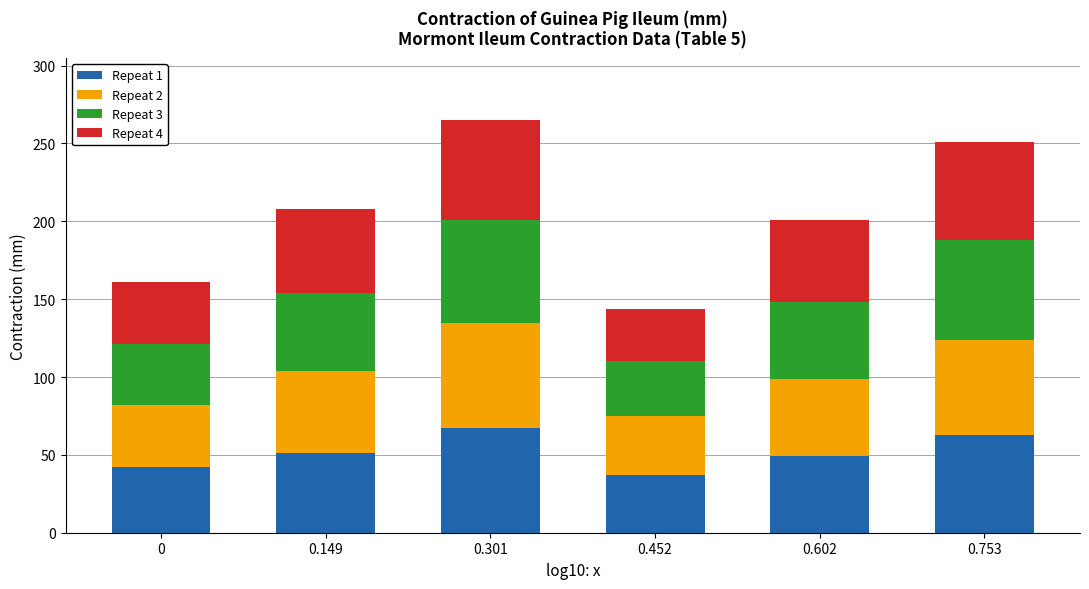

The value of Repeat 1 at 0.753 is 96. True or false?

False